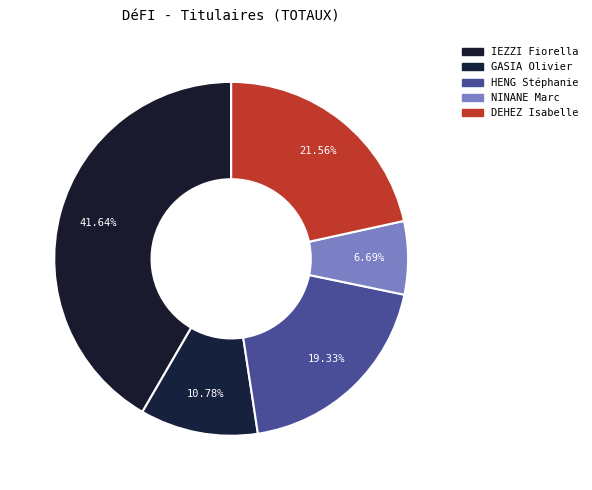

Approximately how many times larger is the value at HENG Stéphanie compared to NINANE Marc?

2.9